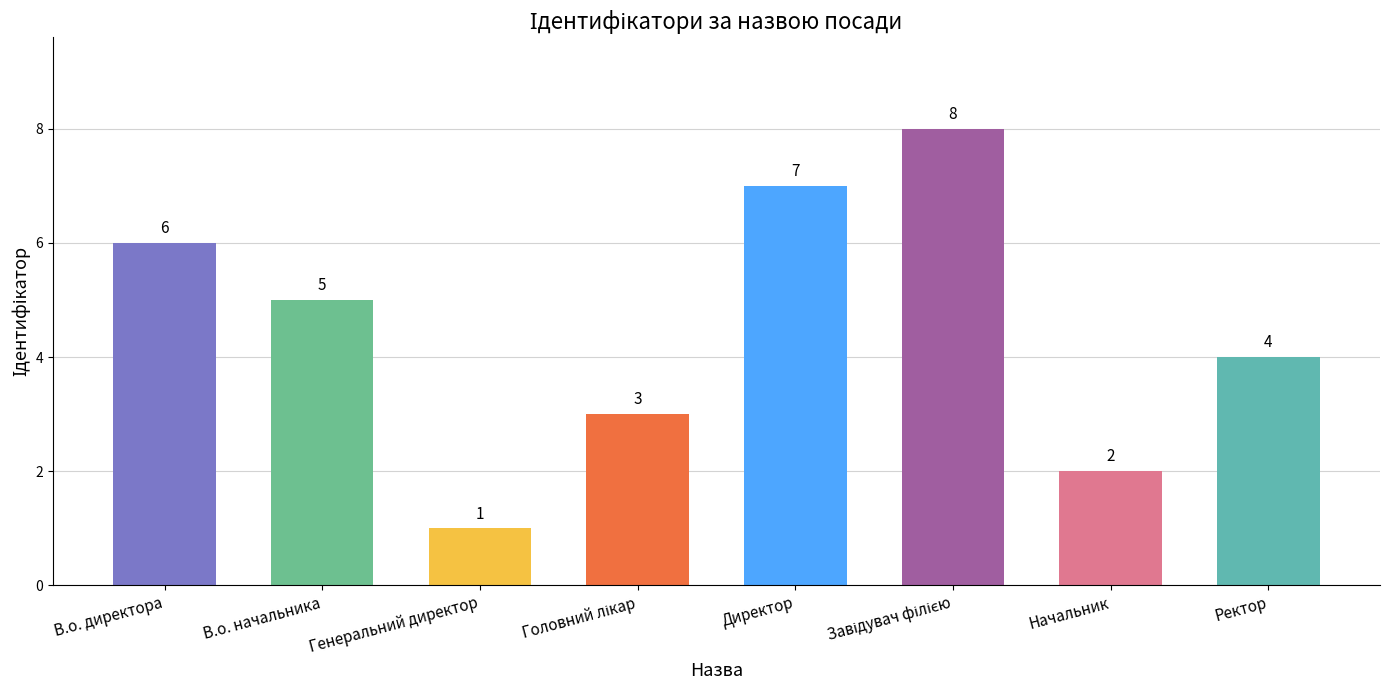

Reading left to right, transcribe all the data shown in this chart.

6	5	1	3	7	8	2	4